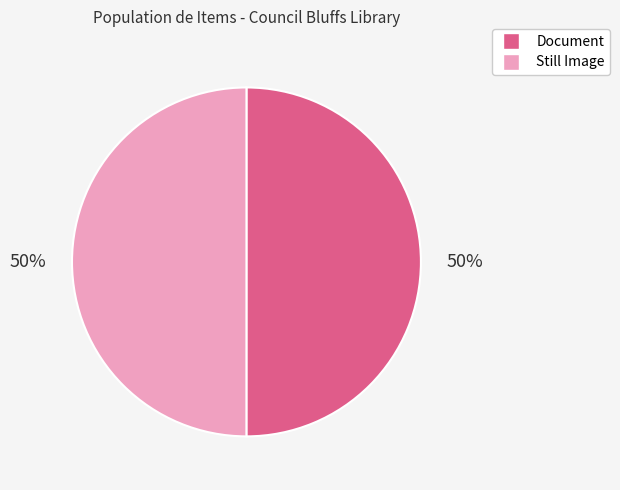

Count the number of slices in the pie.

2